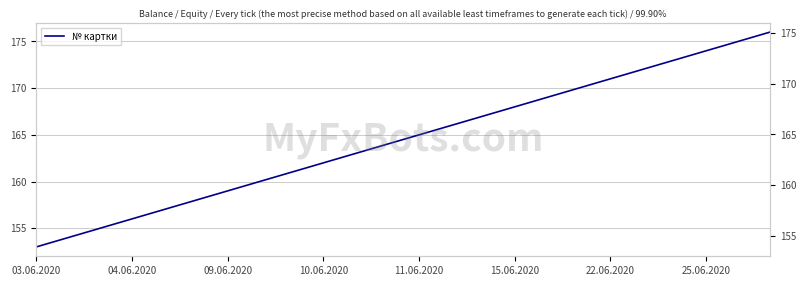

True or false: the data shows 38 at 22.

False